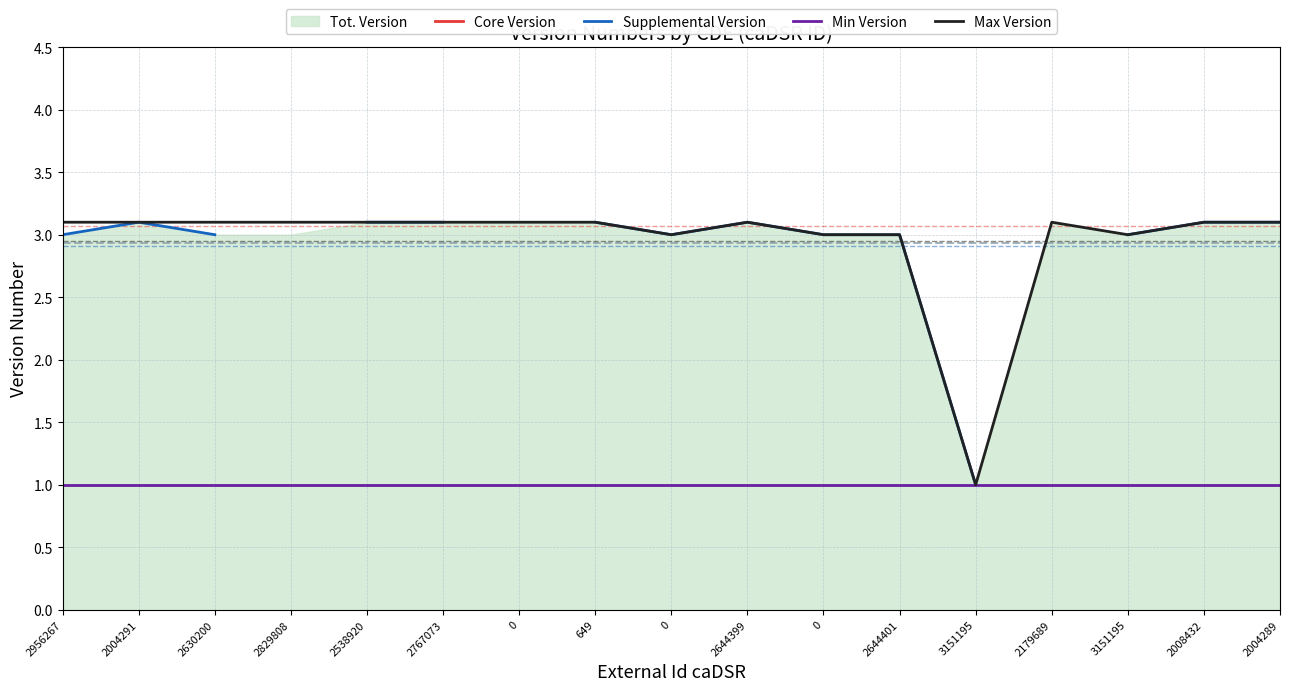

True or false: Min Version and Core Version intersect in this chart.

False